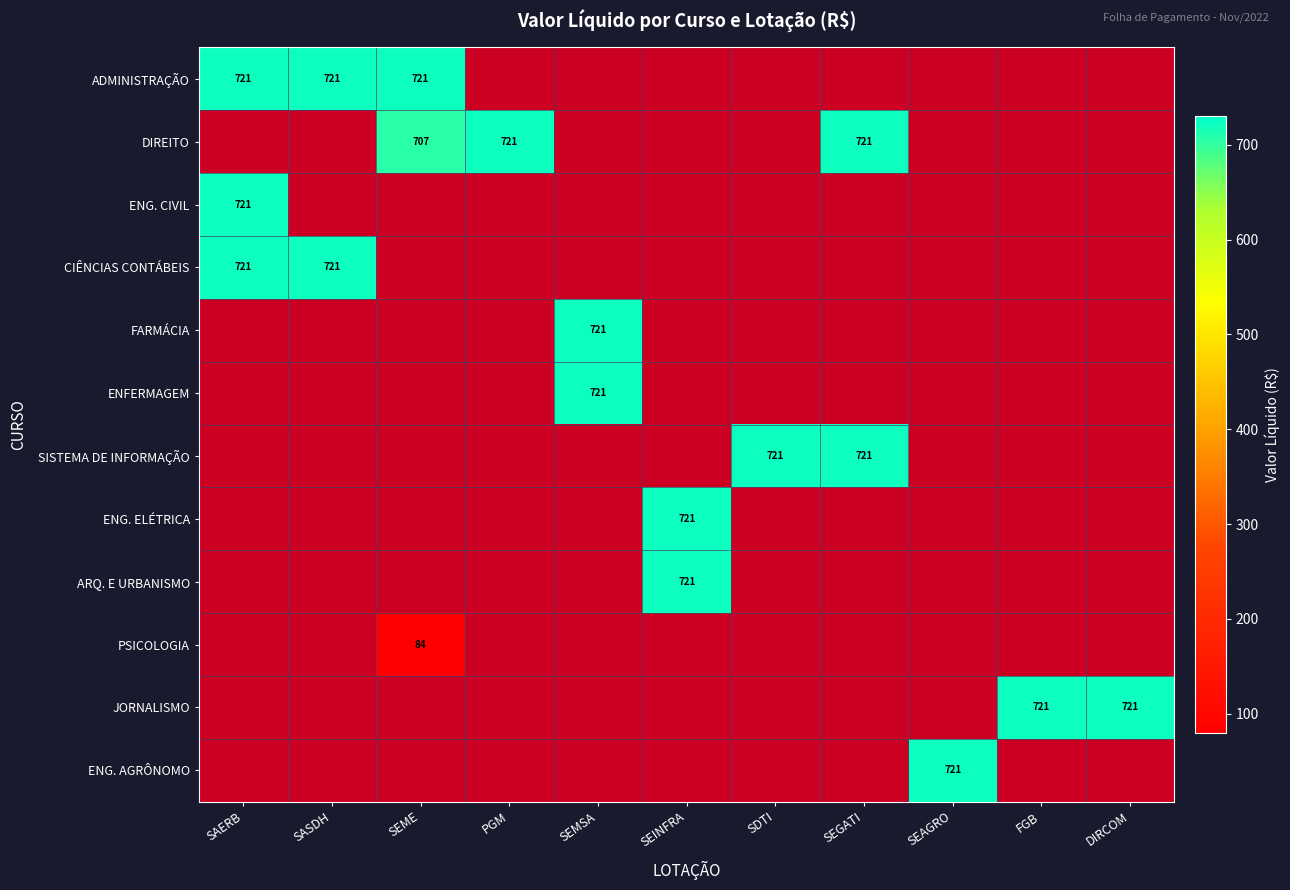

How many series are shown in this chart?

12